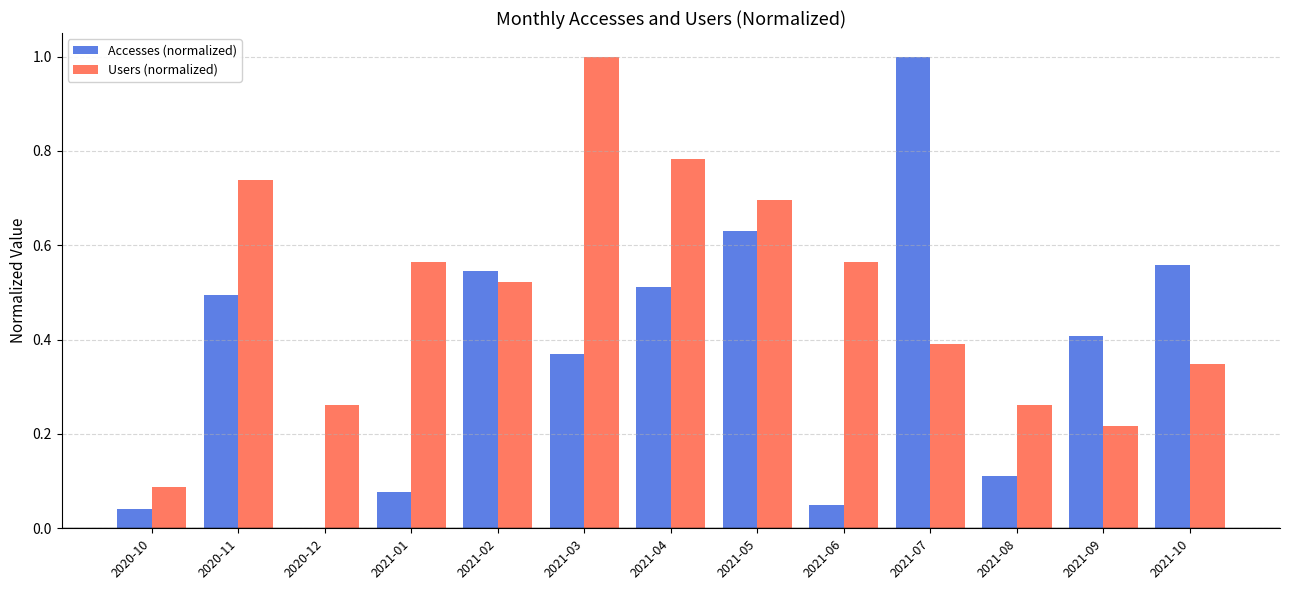

Where is Accesses (normalized) nearest to the value 0?

2020-12